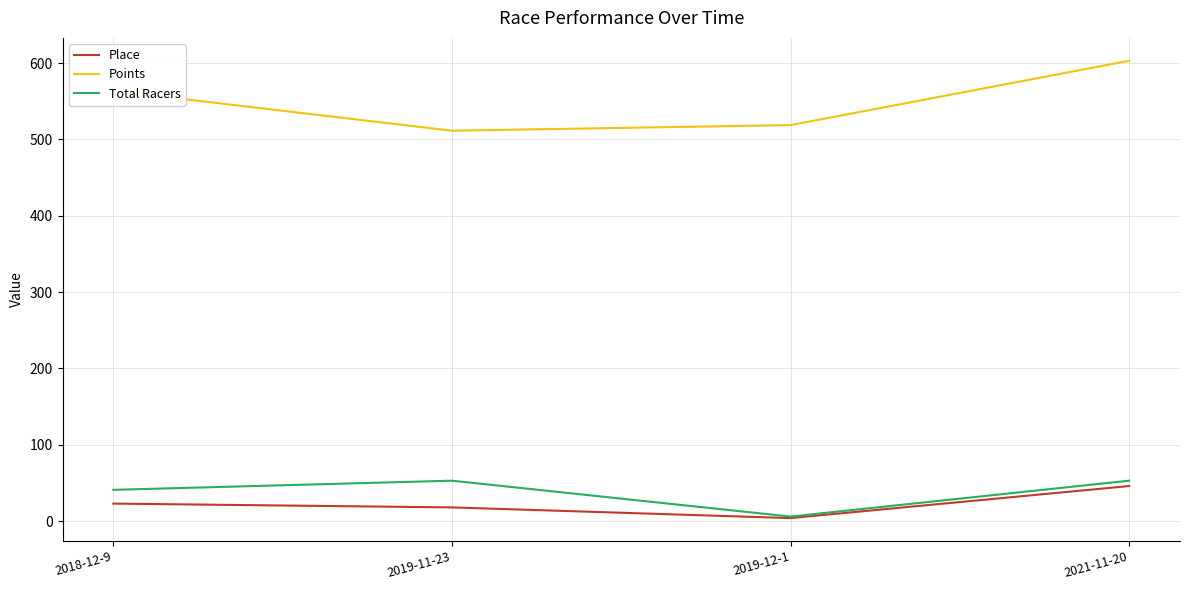

Count the Total Racers values in the range 41 to 53.

3